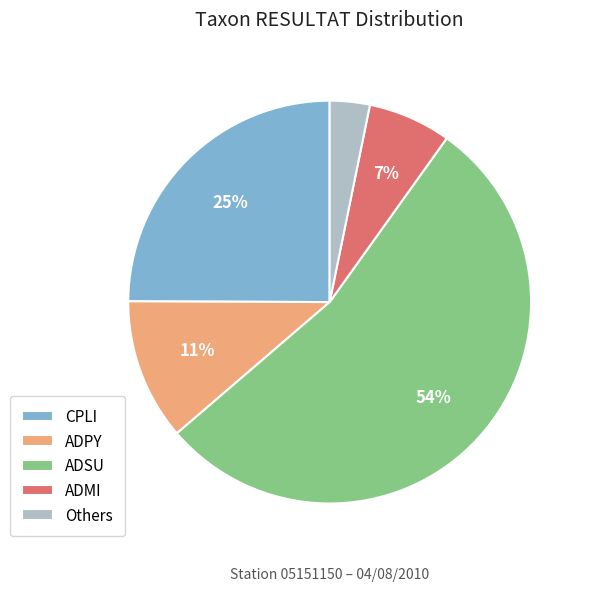

Count the number of slices in the pie.

5